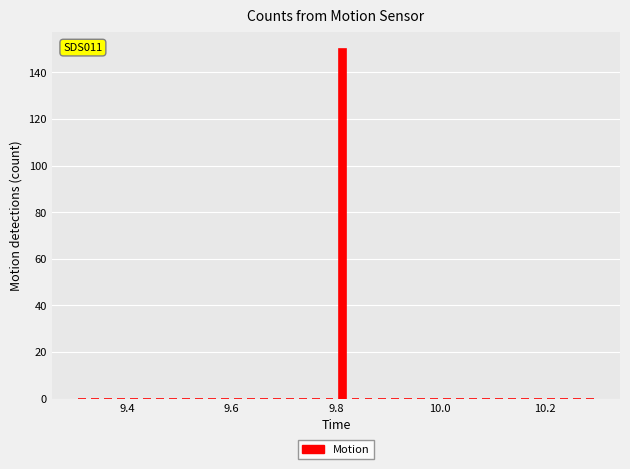

Read against the x-axis, roughly where is the centre of the tallest bar?

9.82